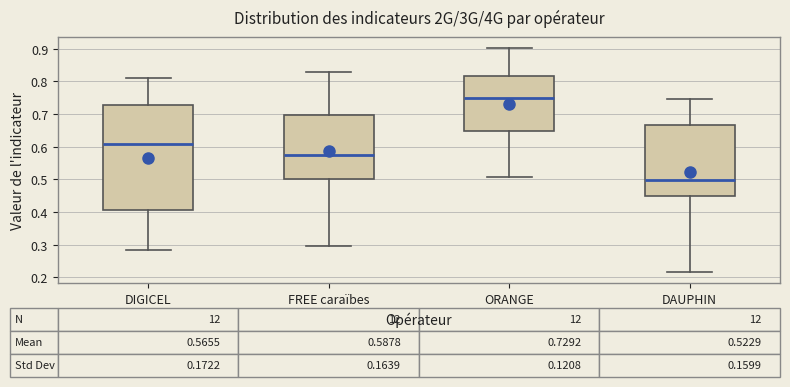

Which box has the lowest median line?

DAUPHIN